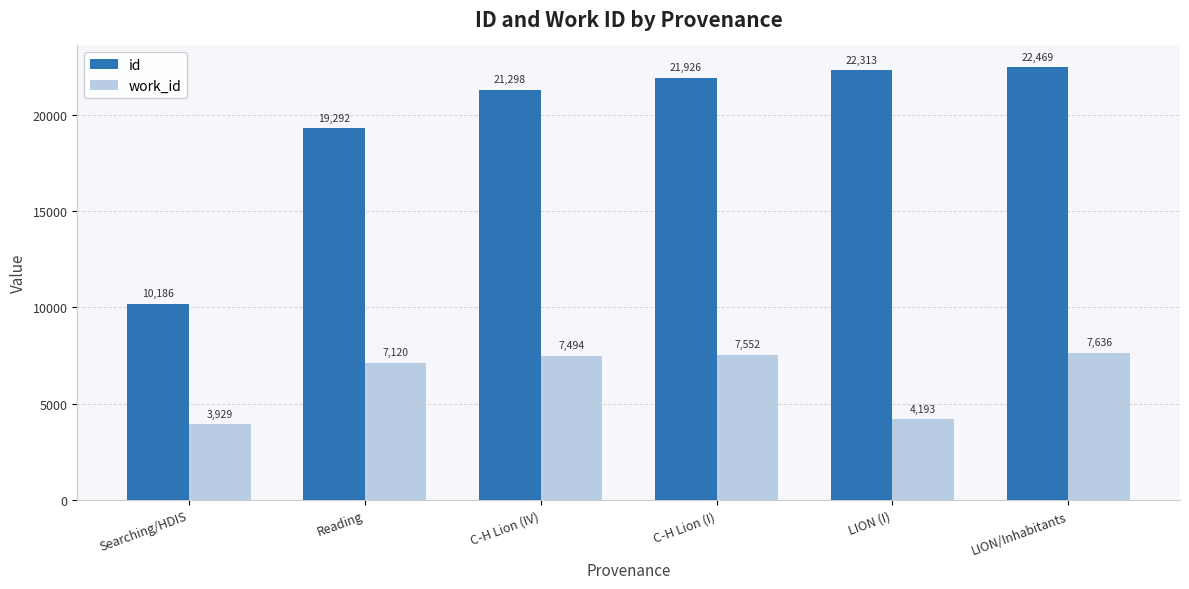

Which series has the largest total across all categories?

id